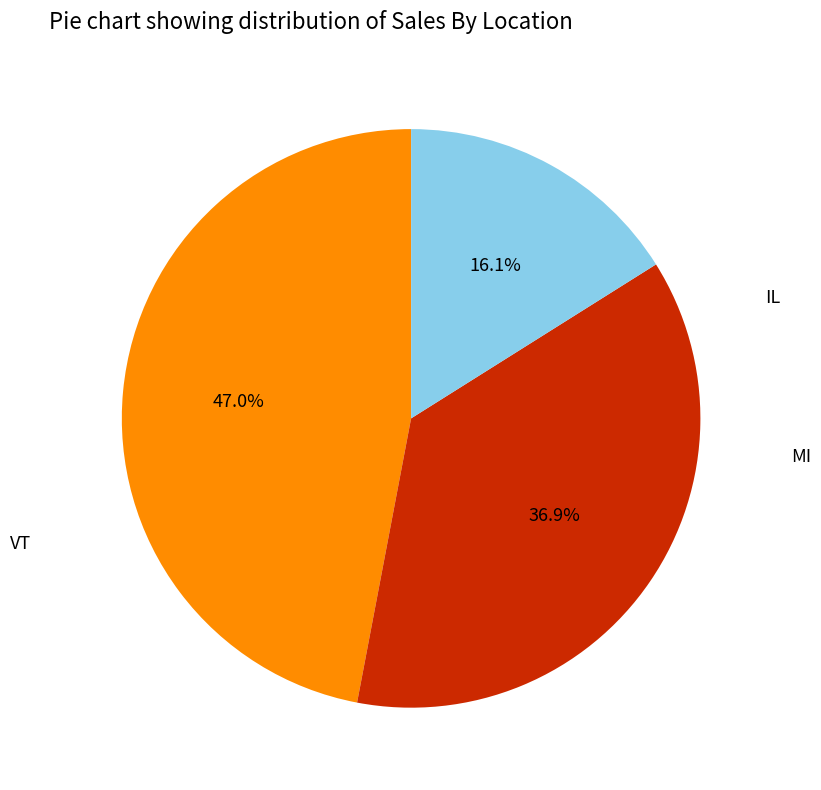

To the nearest percent, what is the average slice percentage?

33%